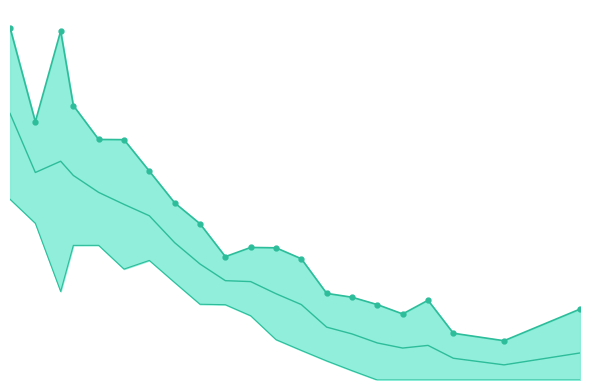

Reading left to right, list all the values displayed in this chart.

0.6	0.4	0.6	0.5	0.4	0.4	0.3	0.3	0.3	0.2	0.2	0.2	0.2	0.1	0.1	0.1	0.1	0.1	0.1	0.1	0.1